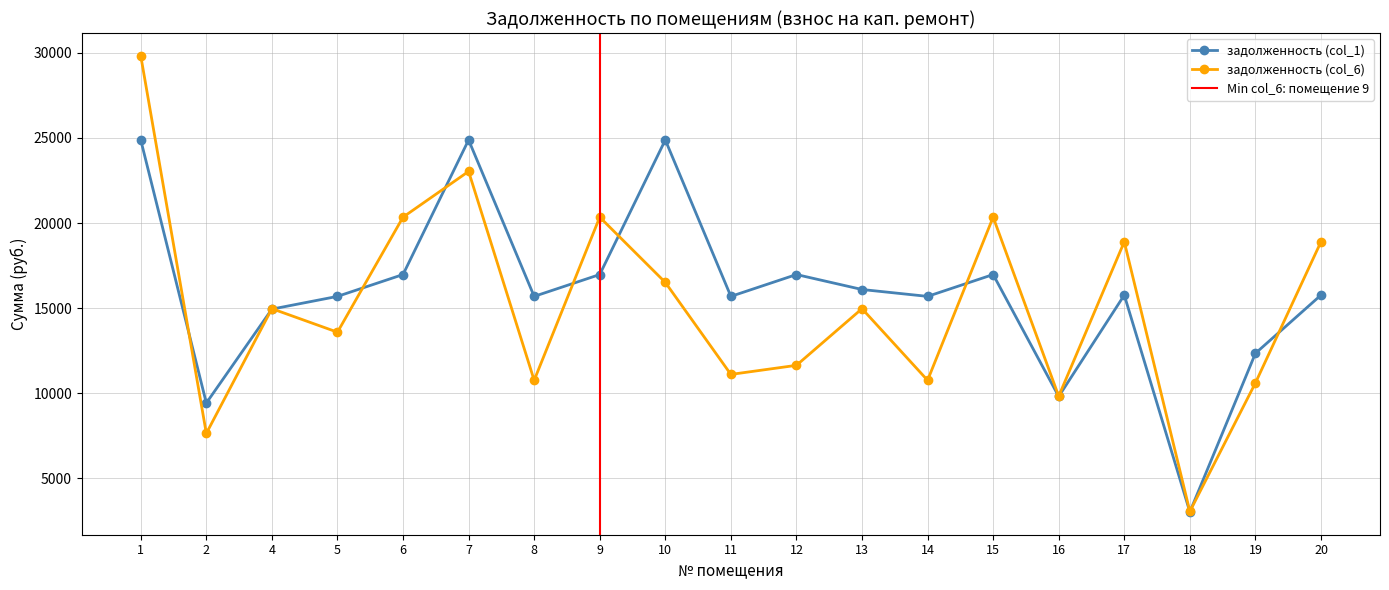

At which category is the sum across all series the highest?

1